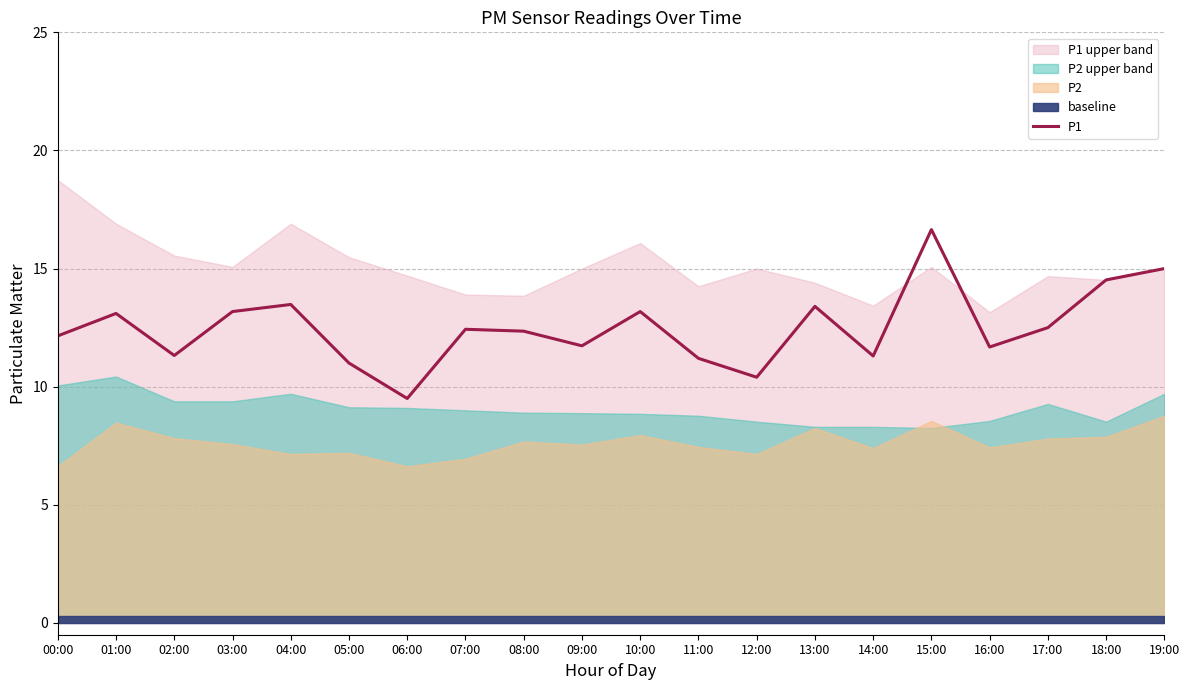

At which category does the chart reach its minimum across all series?

06:00